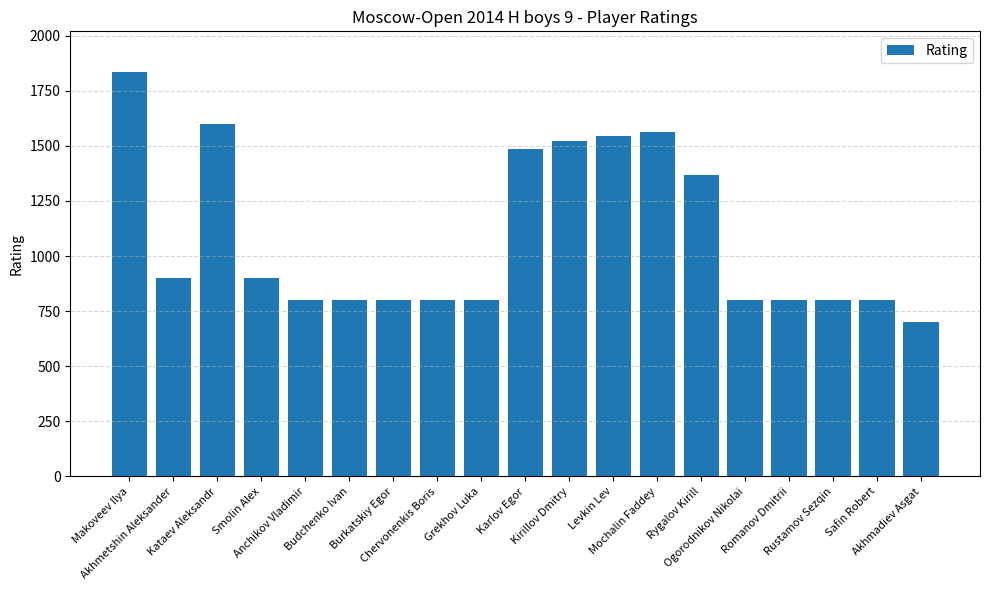

What is the value of the 7th bar from the left?

800